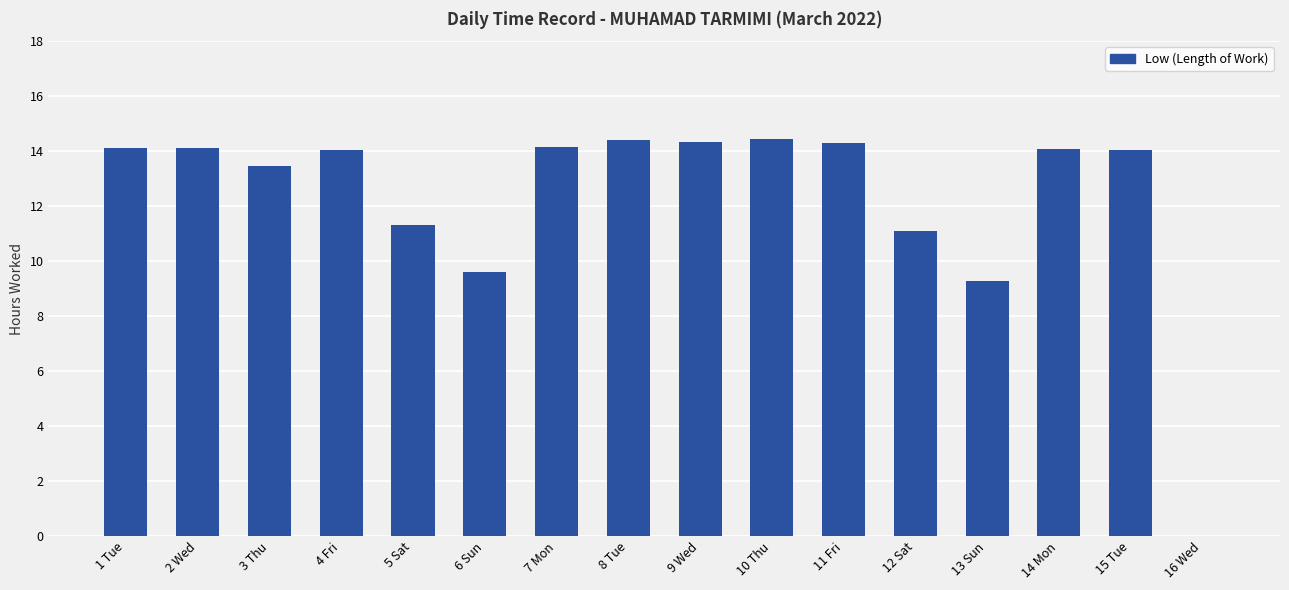

Are the bars grouped side by side (vs. stacked)?

No